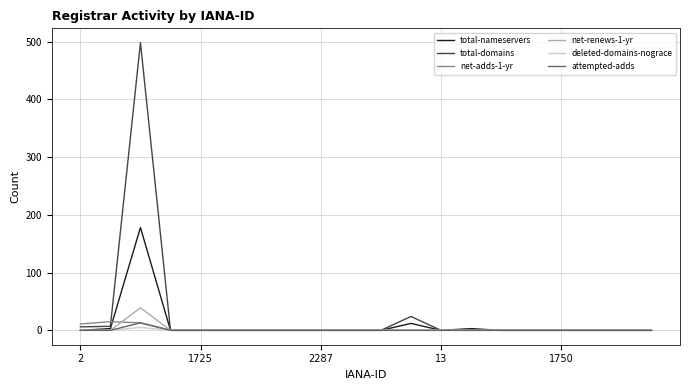

How many categories are shown in the chart?

20